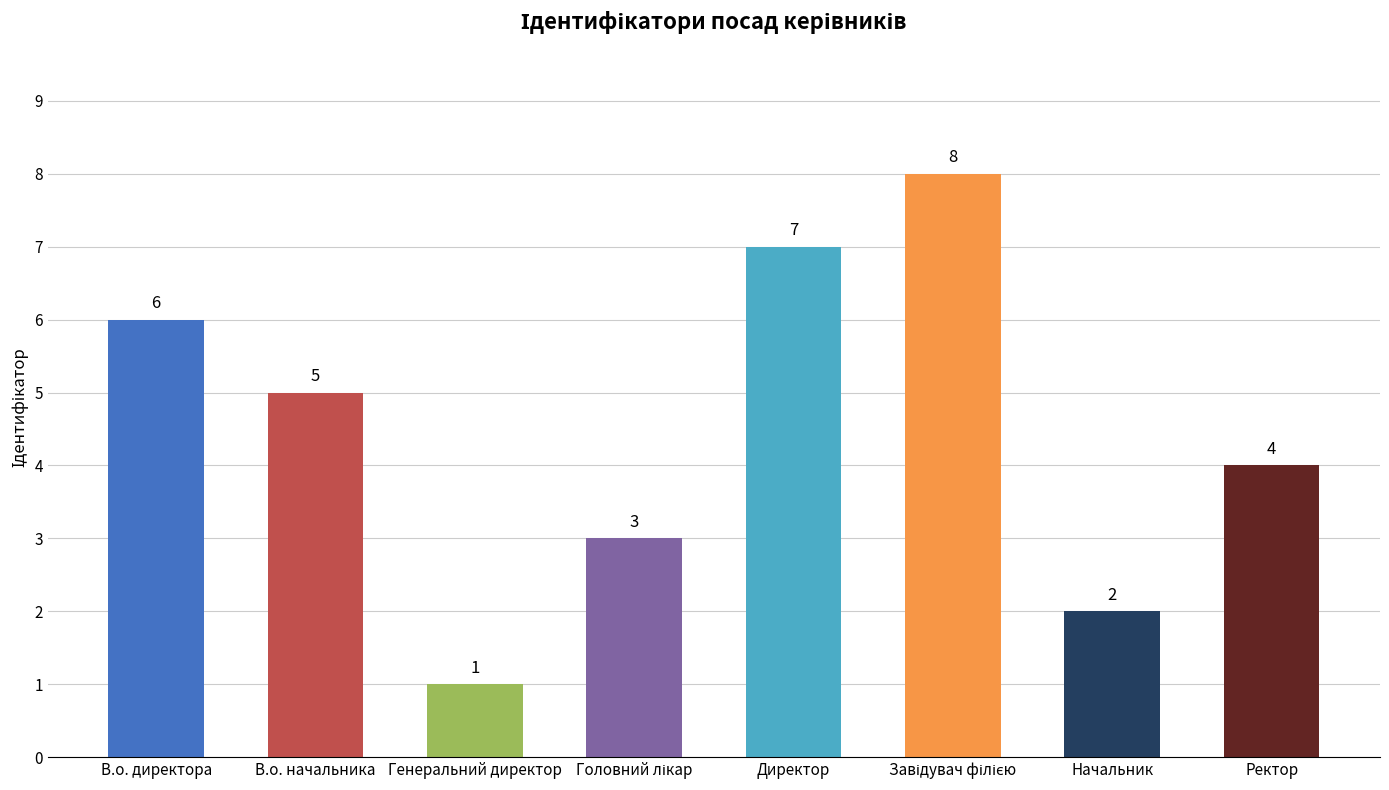

What is the difference between the values at Начальник and Генеральний директор?

1